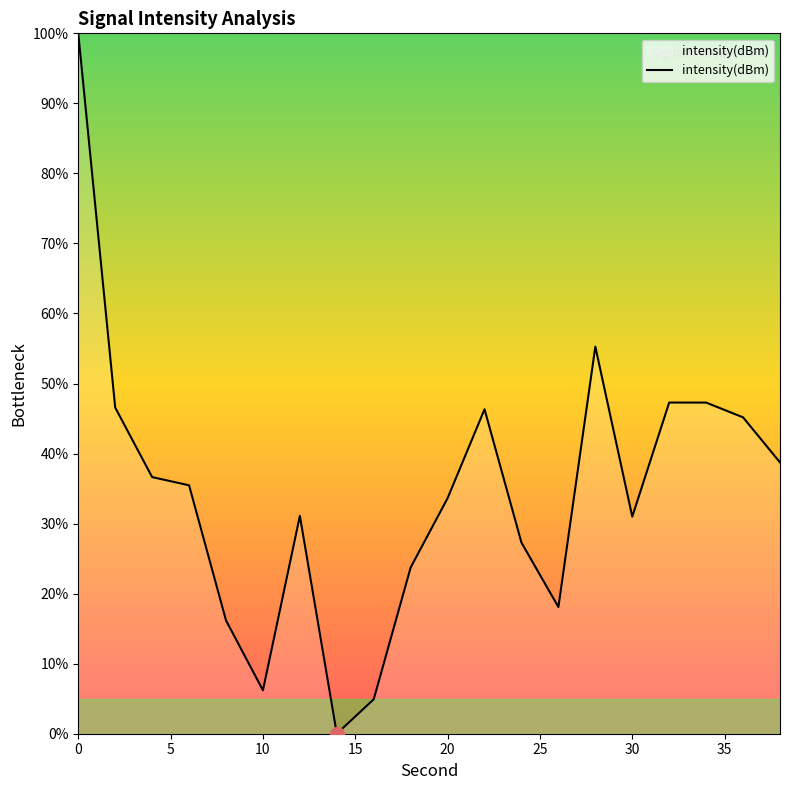

Rank the categories by value from lowest to highest.

14, 16, 10, 8, 26, 18, 24, 30, 12, 20, 6, 4, 38, 36, 22, 2, 34, 32, 28, 0